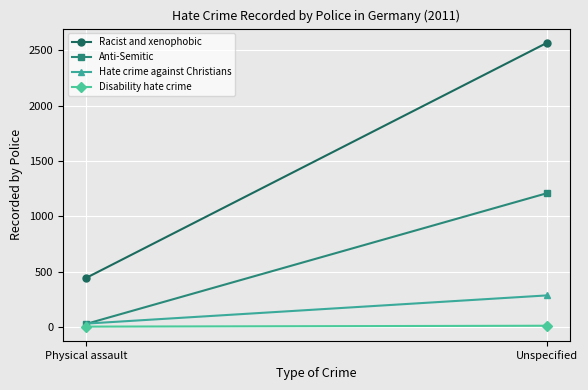

The Racist and xenophobic series shows 2568 at Unspecified. True or false?

True